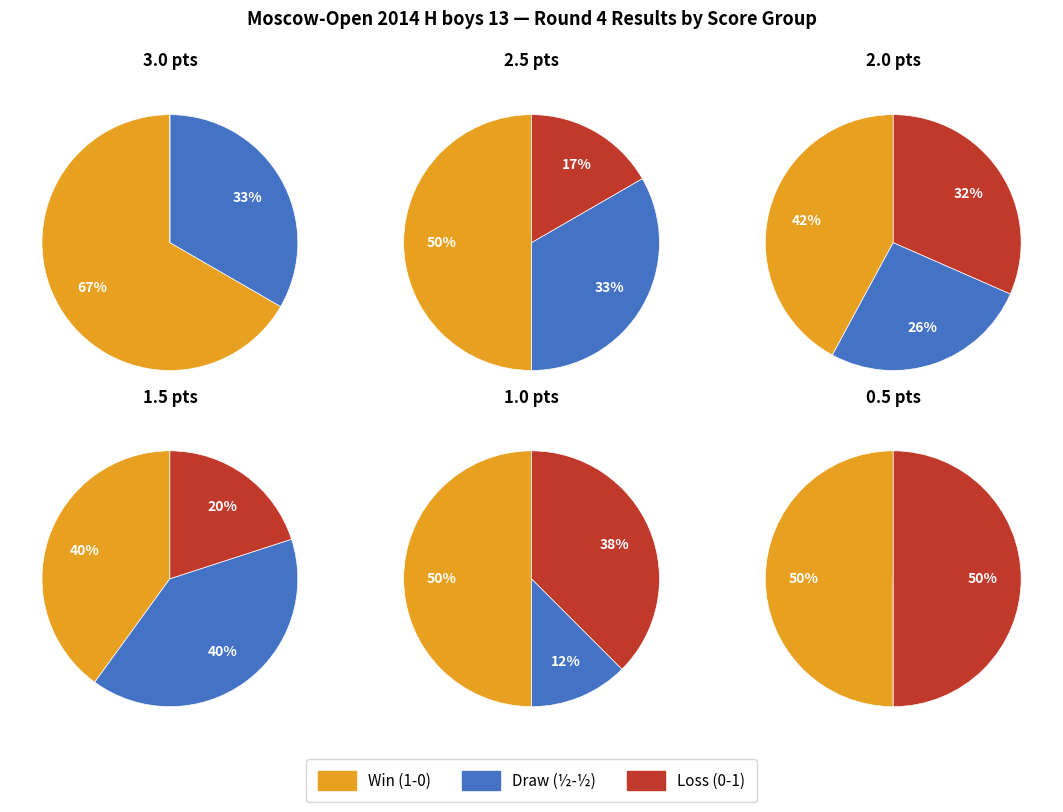

True or false: 5 accounts for 0% of the total.

True